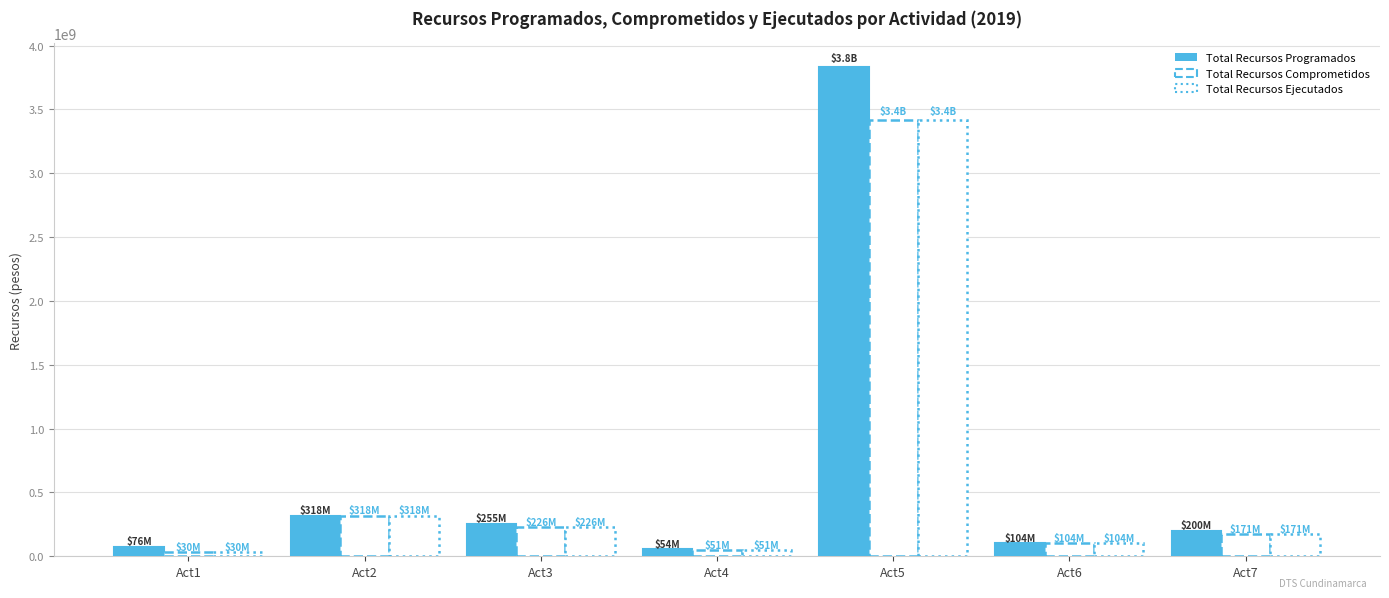

What value does the Total Recursos Comprometidos series have at Act5, to the nearest 100?

3417401800